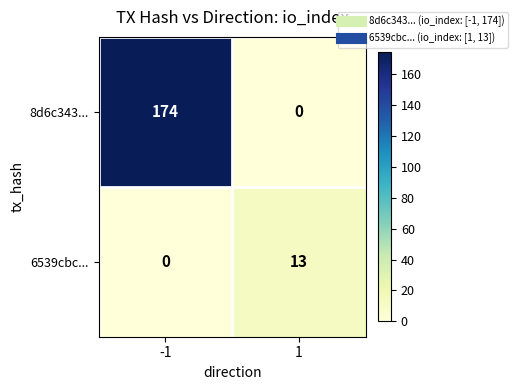

What is the total value across all series at 1?

13